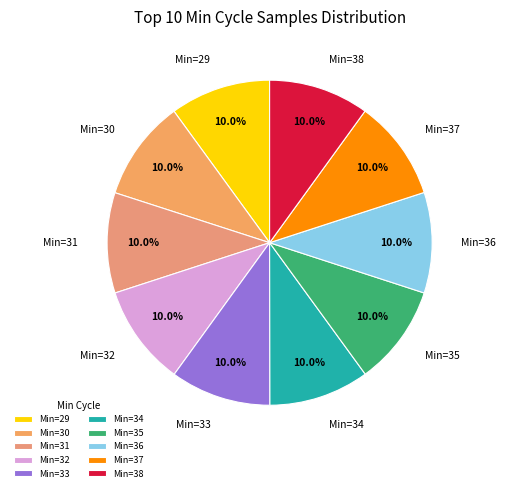

To the nearest percent, what is the average slice percentage?

10%